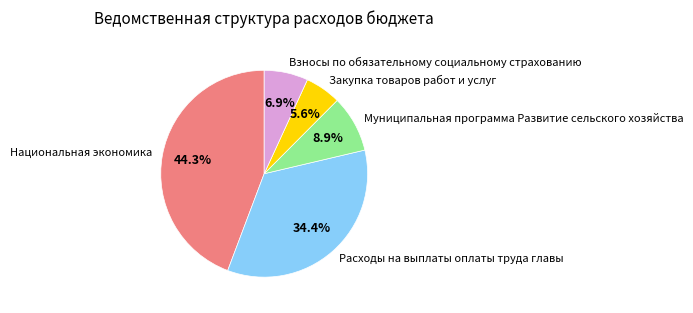

Does any single category account for the majority?

No